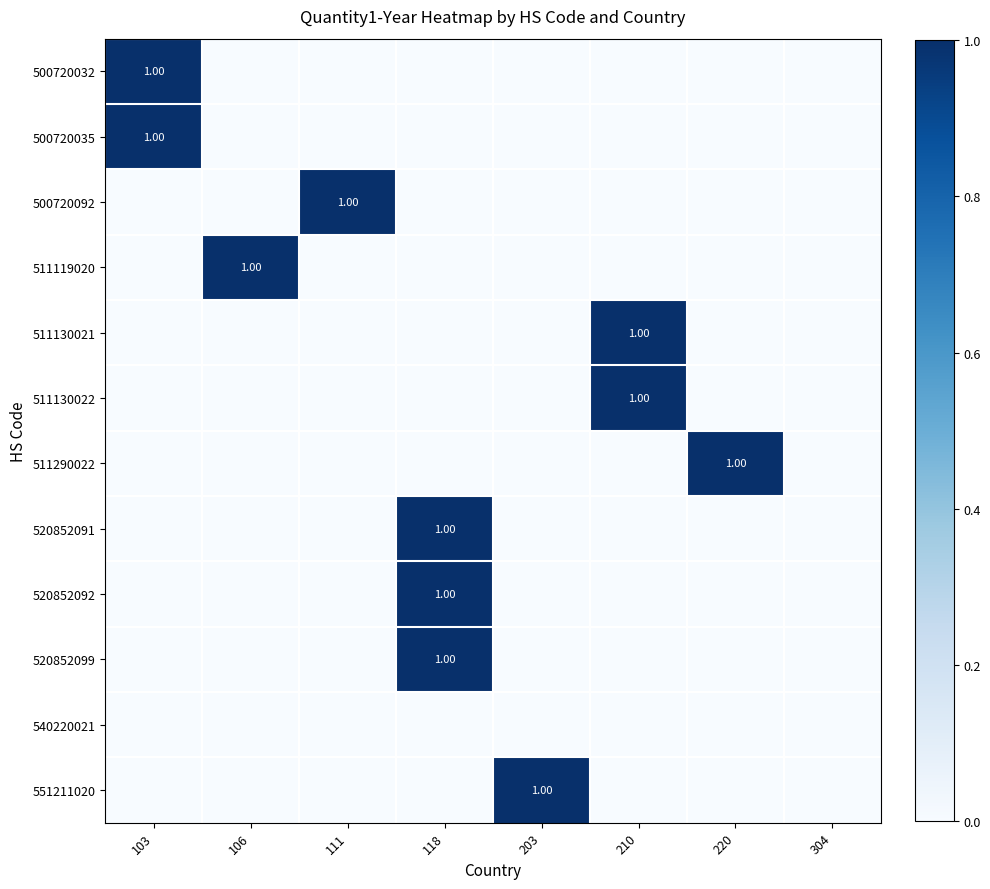

Which has a higher value, 220 or 118?

220